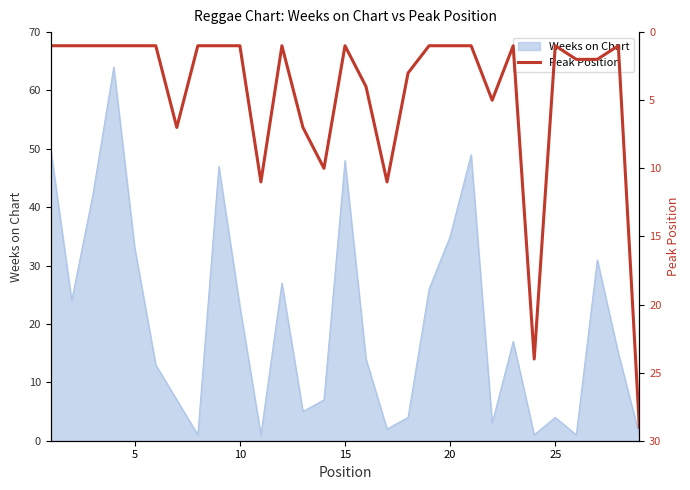

What is the highest value of the Weeks on Chart series?

64